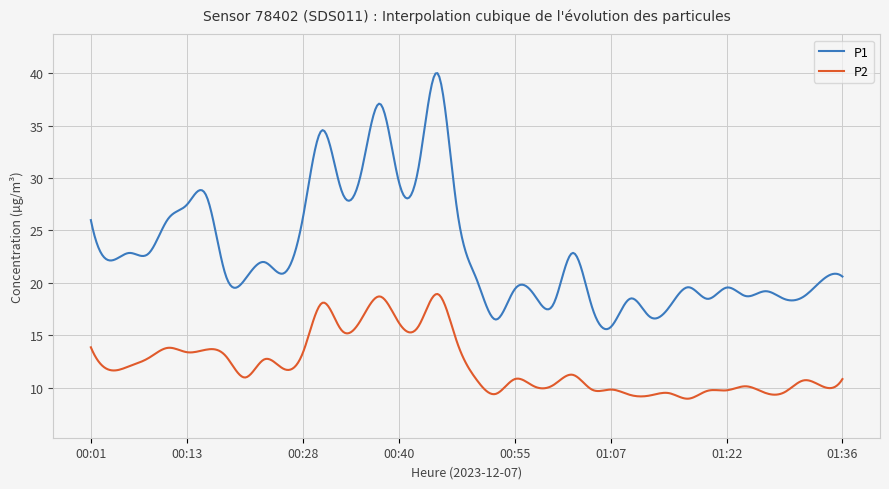

What is the maximum value shown in the chart?

40.0